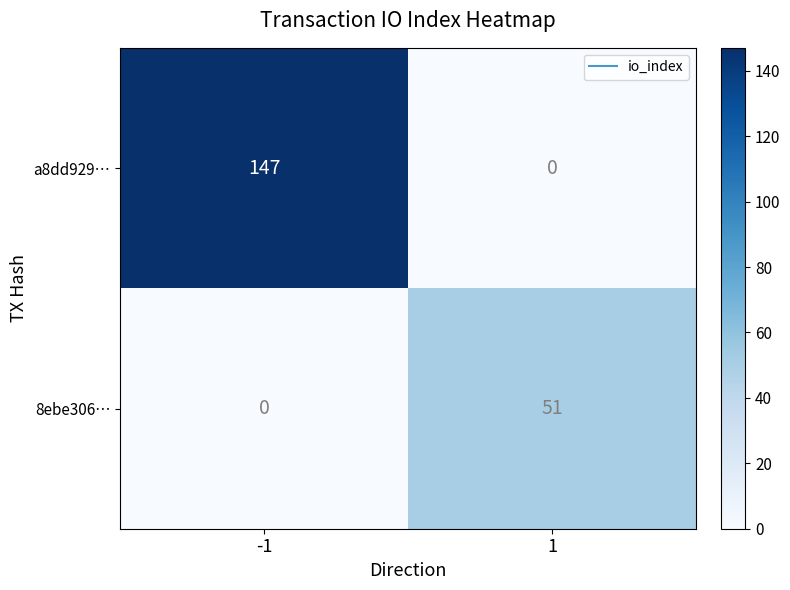

What is the approximate value of 8ebe306… at 1, to the nearest 5?

50